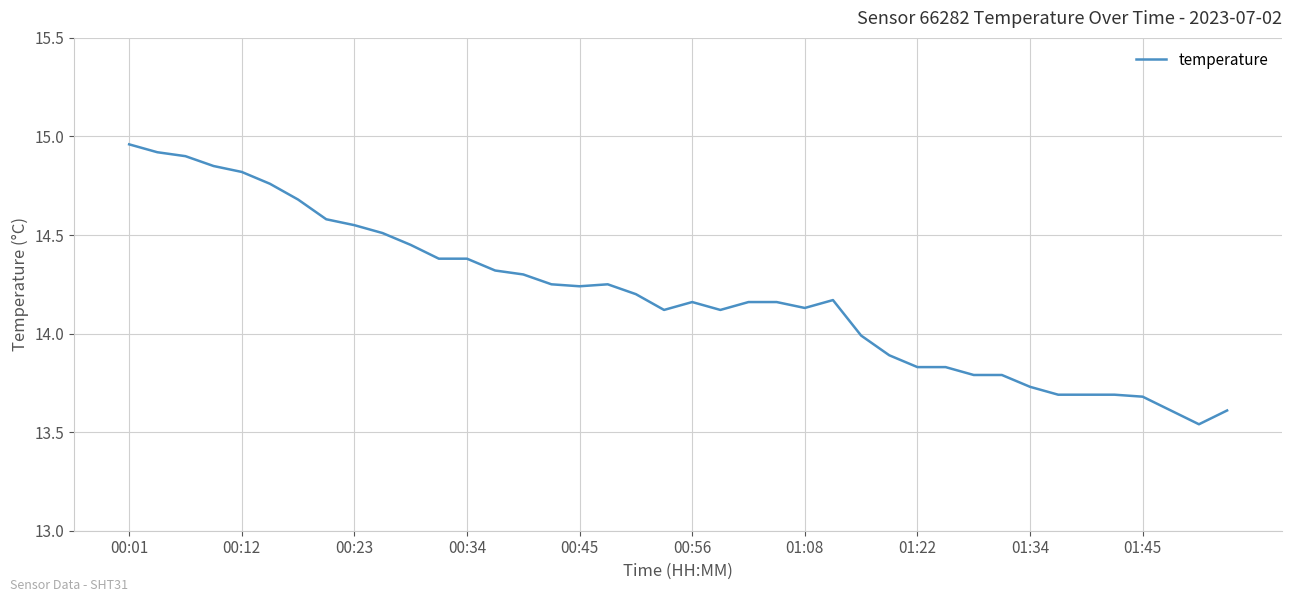

How many lines are shown in the chart?

1